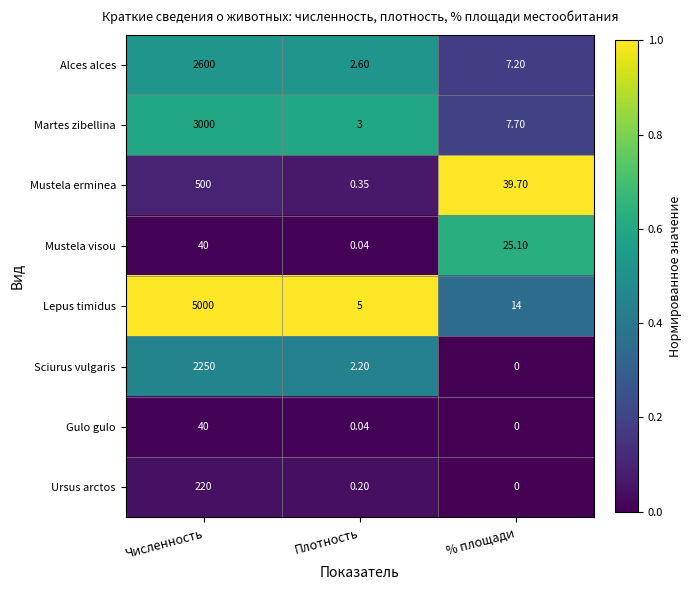

Where is Ursus arctos nearest to the value 110?

Плотность